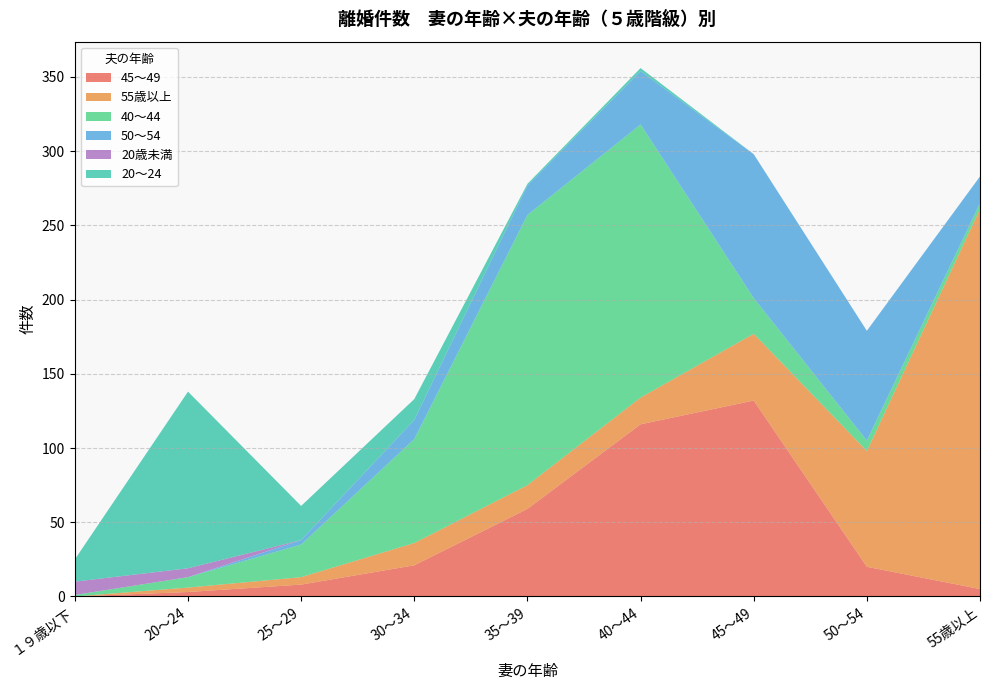

Reading left to right, what are all the values shown in this chart?

45～49: １９歳以下=0	20～24=3	25～29=8	30～34=21	35～39=59	40～44=116	45～49=132	50～54=20	55歳以上=5
55歳以上: １９歳以下=0	20～24=3	25～29=5	30～34=15	35～39=16	40～44=18	45～49=45	50～54=78	55歳以上=256
40～44: １９歳以下=1	20～24=7	25～29=22	30～34=70	35～39=182	40～44=184	45～49=24	50～54=7	55歳以上=4
50～54: １９歳以下=0	20～24=0	25～29=3	30～34=13	35～39=20	40～44=36	45～49=97	50～54=74	55歳以上=18
20歳未満: １９歳以下=9	20～24=6	25～29=0	30～34=0	35～39=0	40～44=0	45～49=0	50～54=0	55歳以上=0
20～24: １９歳以下=15	20～24=119	25～29=23	30～34=14	35～39=1	40～44=2	45～49=0	50～54=0	55歳以上=0